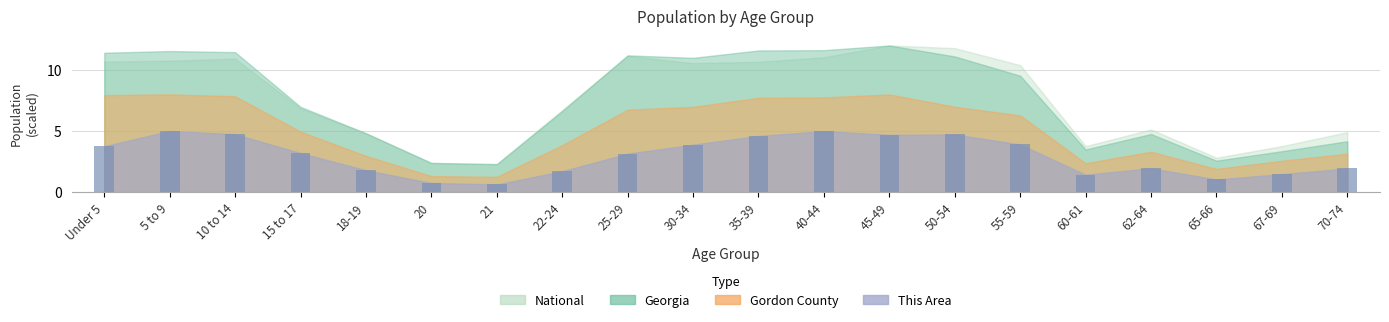

What is the sum of the values at 70-74 and 65-66?

3.0